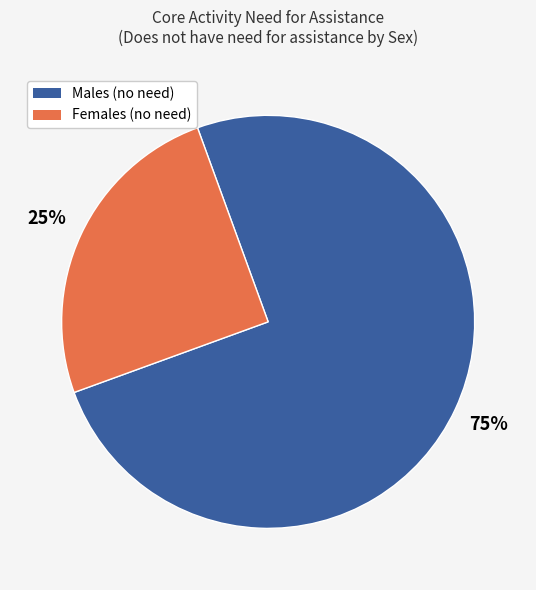

Count the number of slices in the pie.

2